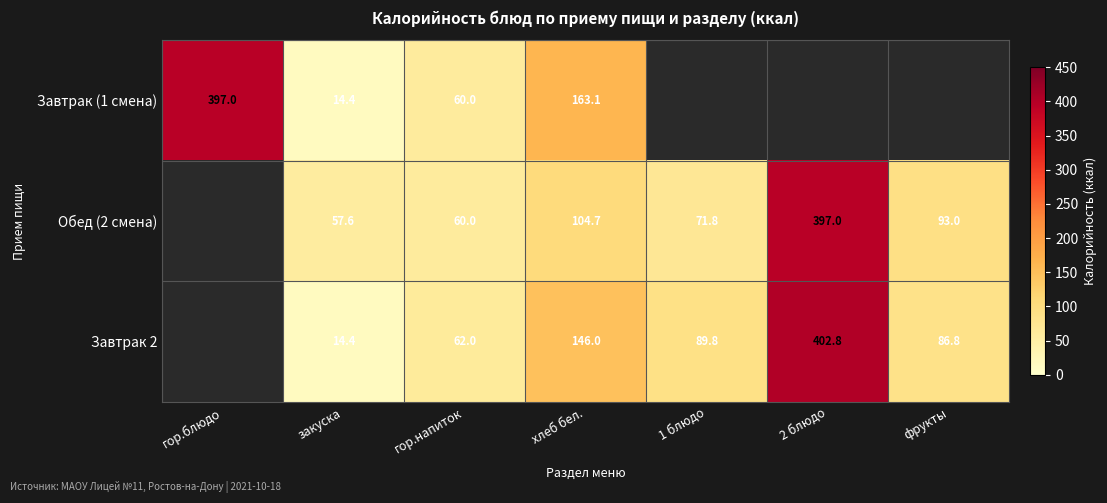

What is the total value across all series at хлеб бел.?

413.8